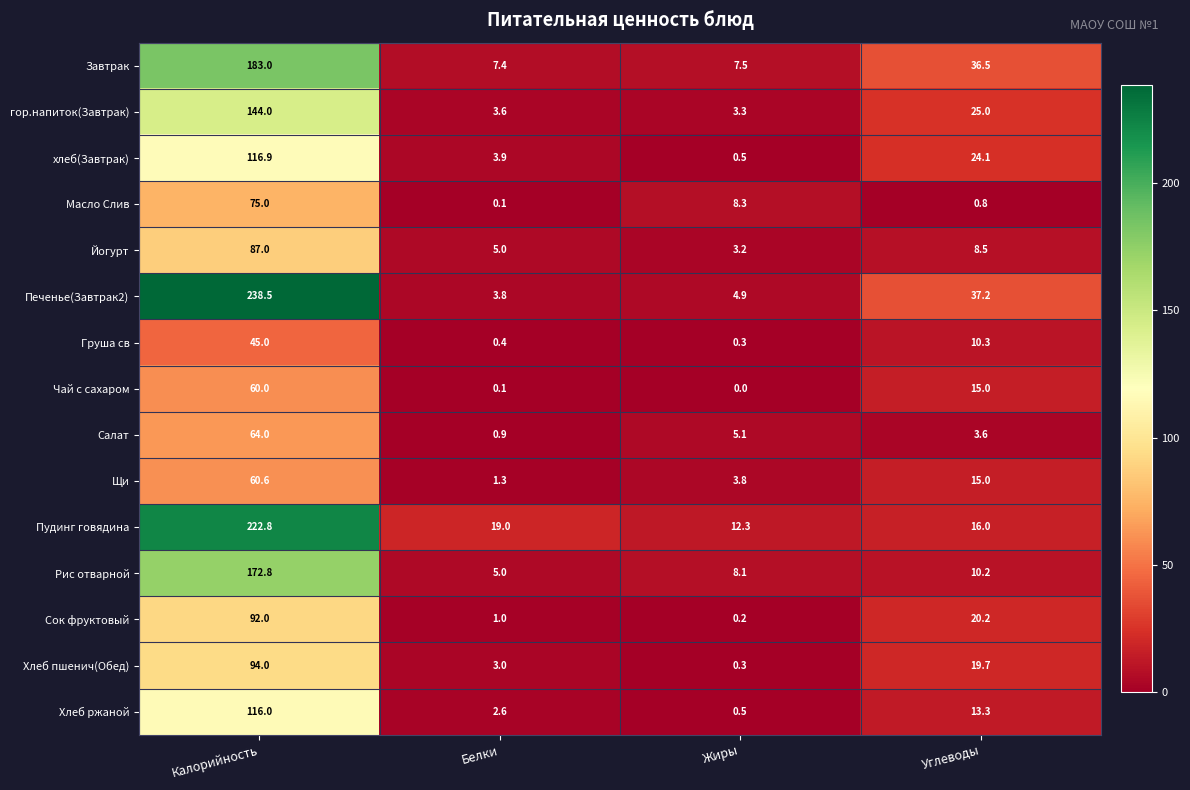

List the series in order of their peak value, lowest first.

Груша св, Чай с сахаром, Щи, Салат, Масло Слив, Йогурт, Сок фруктовый, Хлеб пшенич(Обед), Хлеб ржаной, хлеб(Завтрак), гор.напиток(Завтрак), Рис отварной, Завтрак, Пудинг говядина, Печенье(Завтрак2)